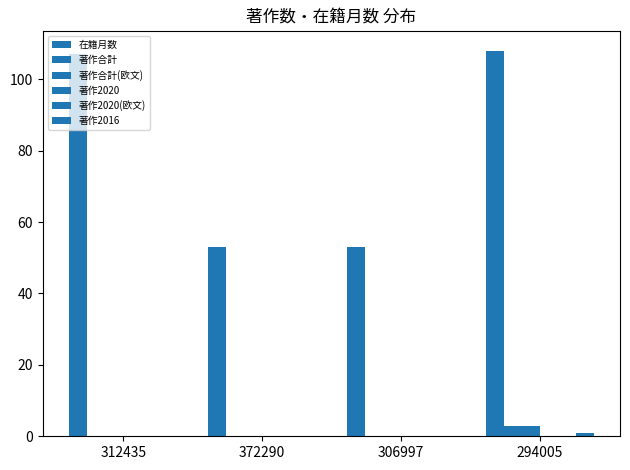

At which label is 在籍月数 closest to 80?

312435